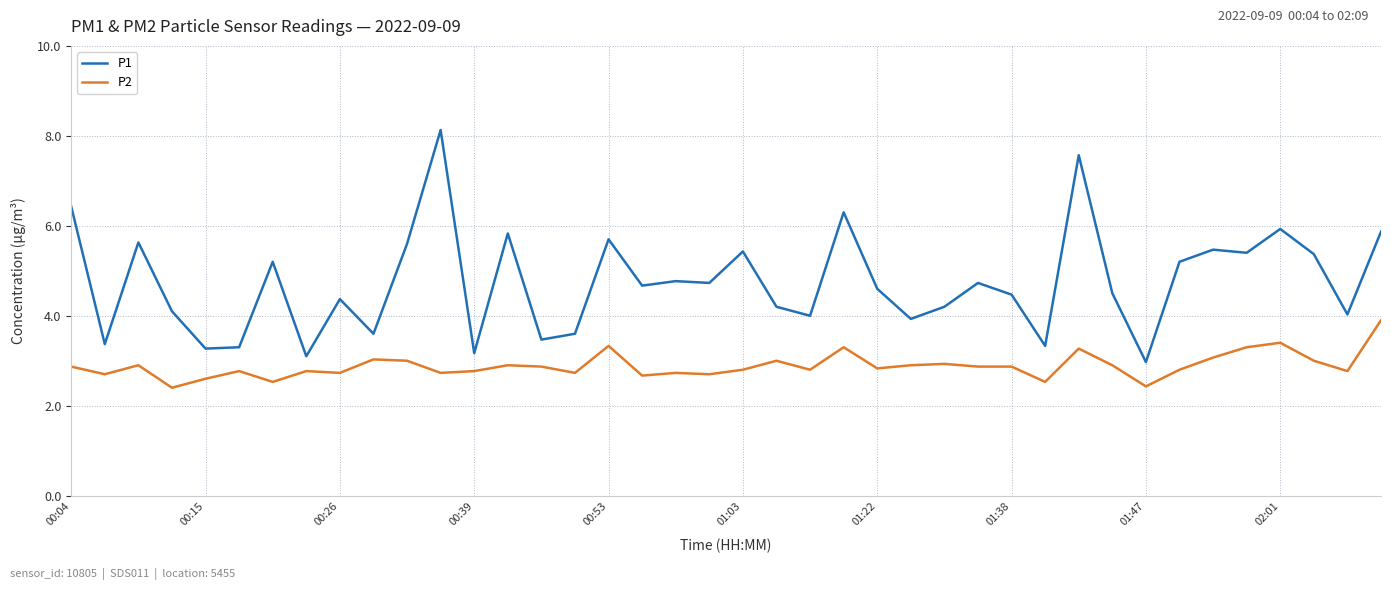

List the series in order of their peak value, highest first.

P1, P2